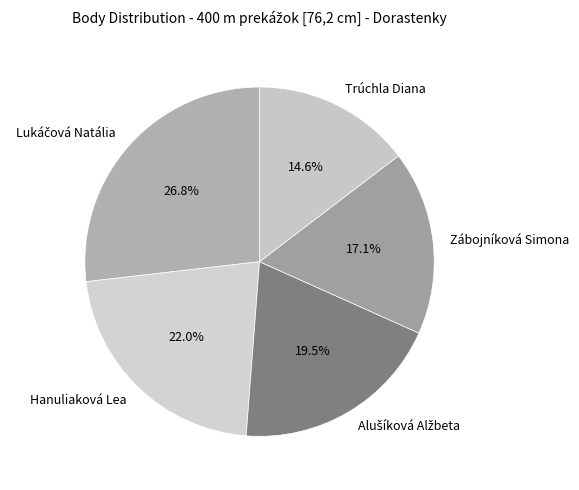

The Trúchla Diana slice represents 15% of the pie. True or false?

True